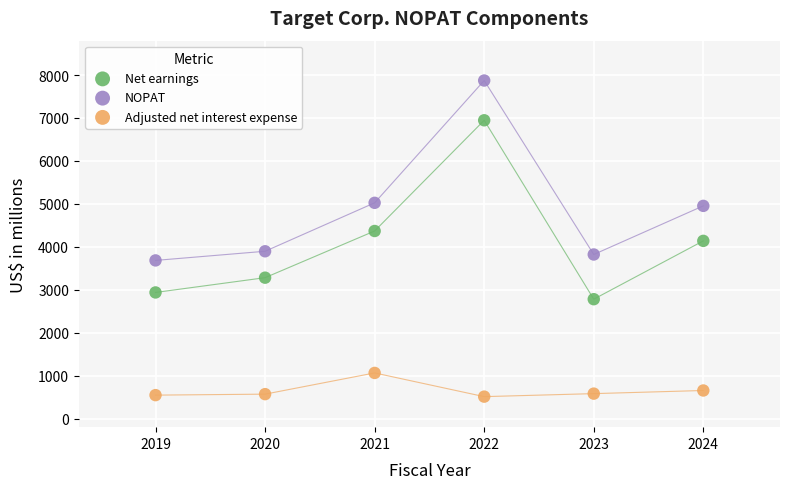

Across all data points, what is the range of X values (max minus min)?

5